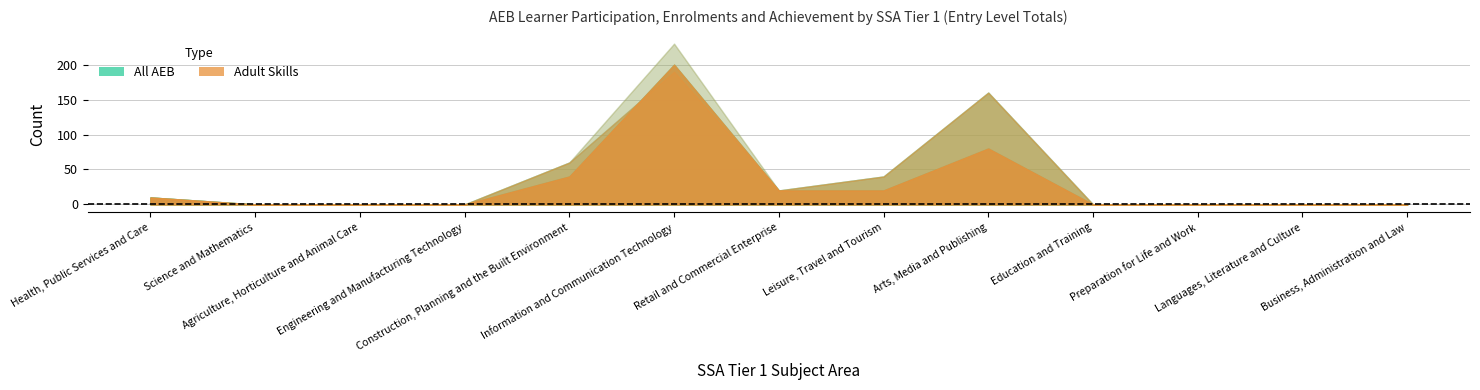

Where is Learner Participation (Adult Skills) nearest to the value 100?

Arts, Media and Publishing